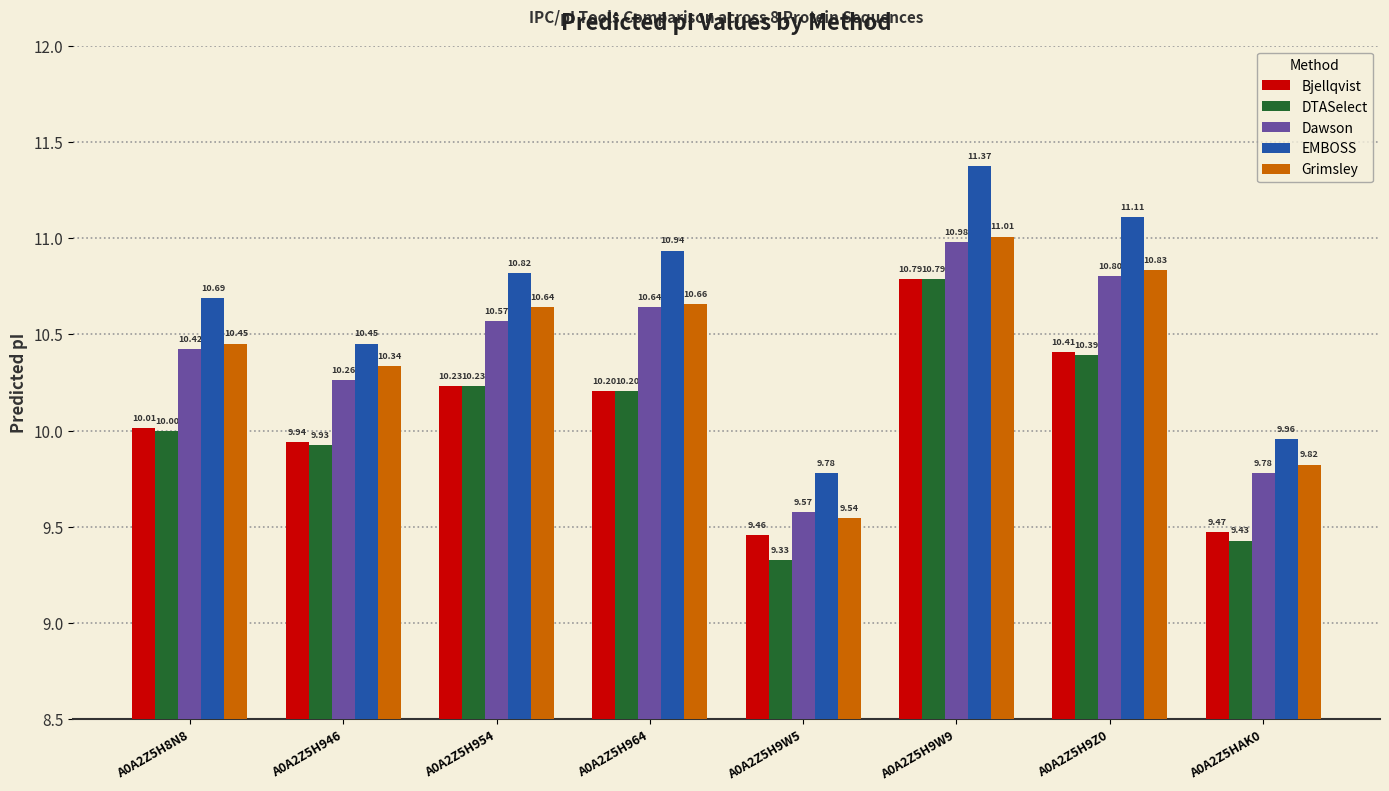

Is the value of EMBOSS at A0A2Z5H8N8 greater than the value of Dawson at A0A2Z5H9W5?

Yes